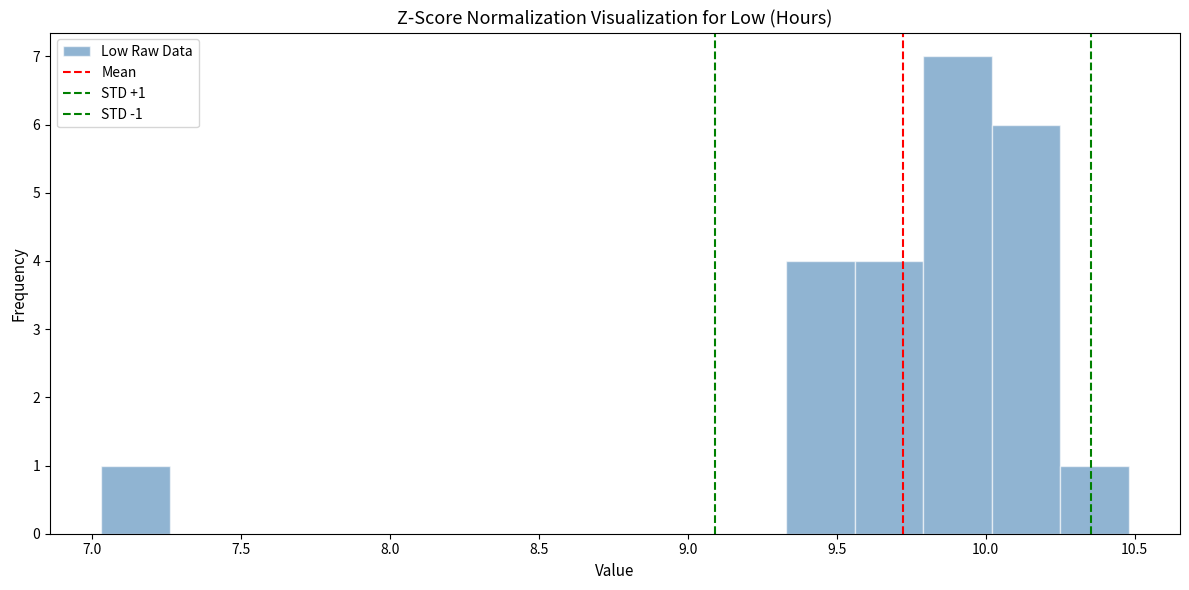

Which range on the x-axis has the tallest bar?

9.79 to 10.02